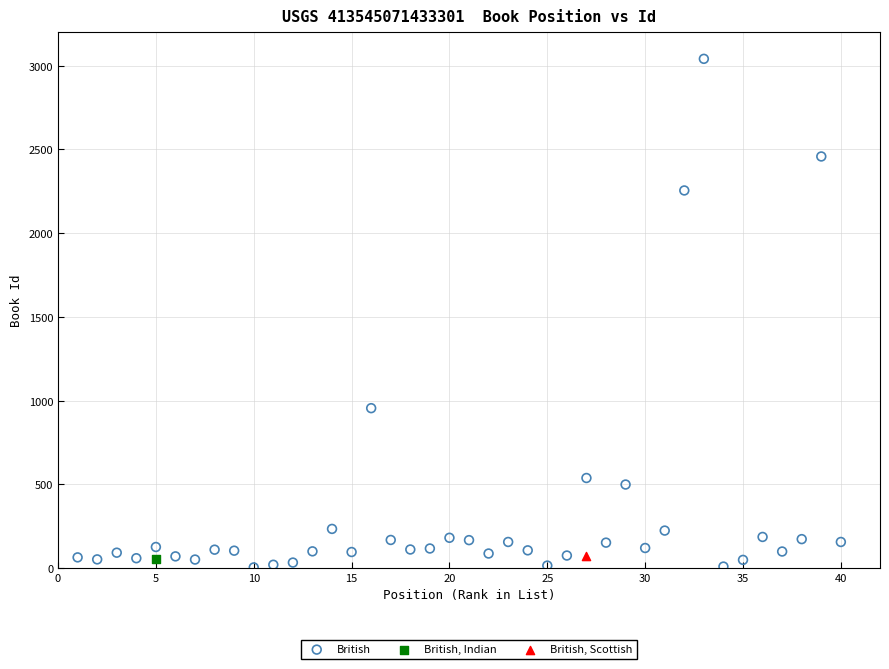

What are all the series names shown in the legend?

British, British, Indian, British, Scottish